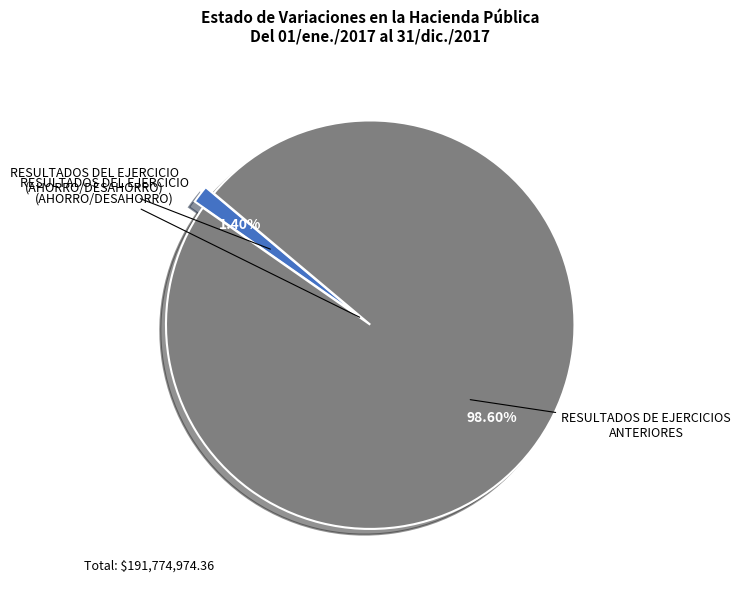

Between RESULTADOS DEL EJERCICIO (AHORRO/DESAHORRO) and RESULTADOS DE EJERCICIOS ANTERIORES, which is larger?

RESULTADOS DE EJERCICIOS ANTERIORES